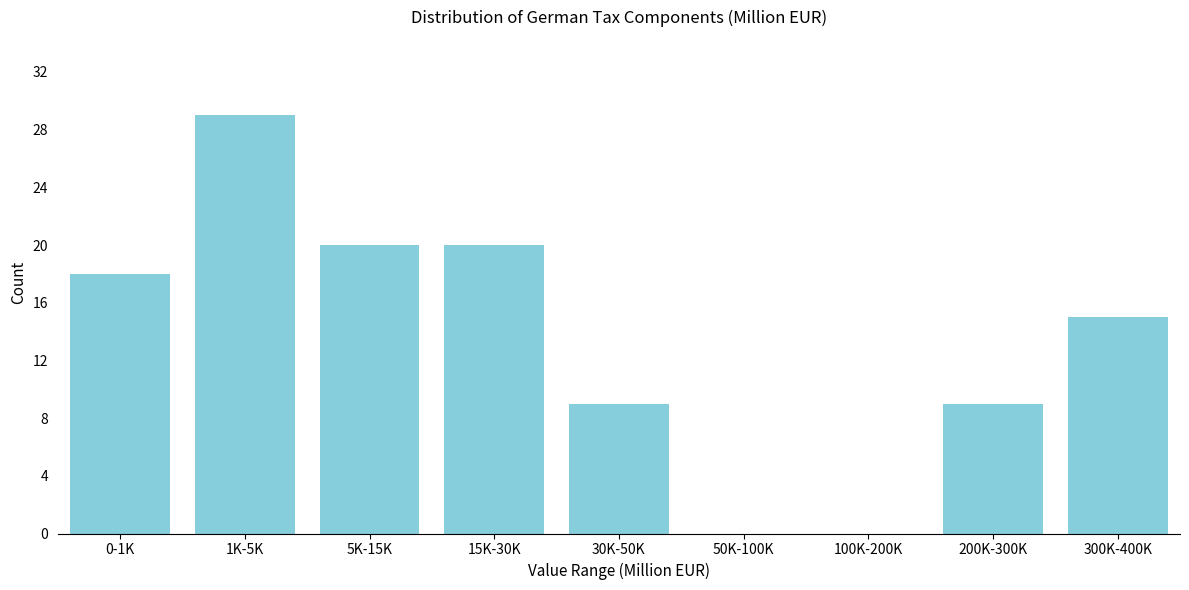

Reading right to left, what are all the values shown in this chart?

300K-400K=15	200K-300K=9	100K-200K=0	50K-100K=0	30K-50K=9	15K-30K=20	5K-15K=20	1K-5K=29	0-1K=18